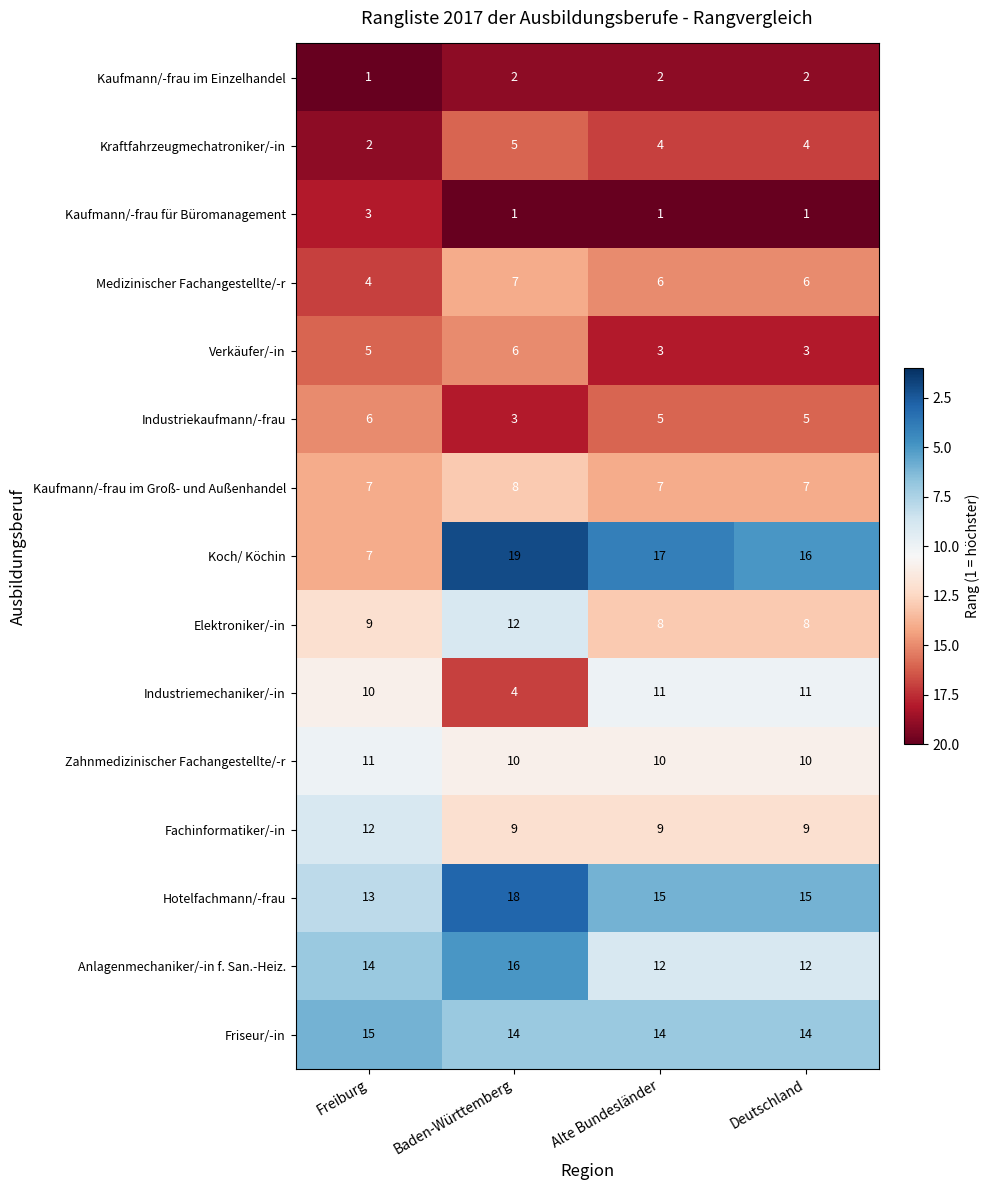

Which series has the largest range (max minus min)?

Koch/ Köchin